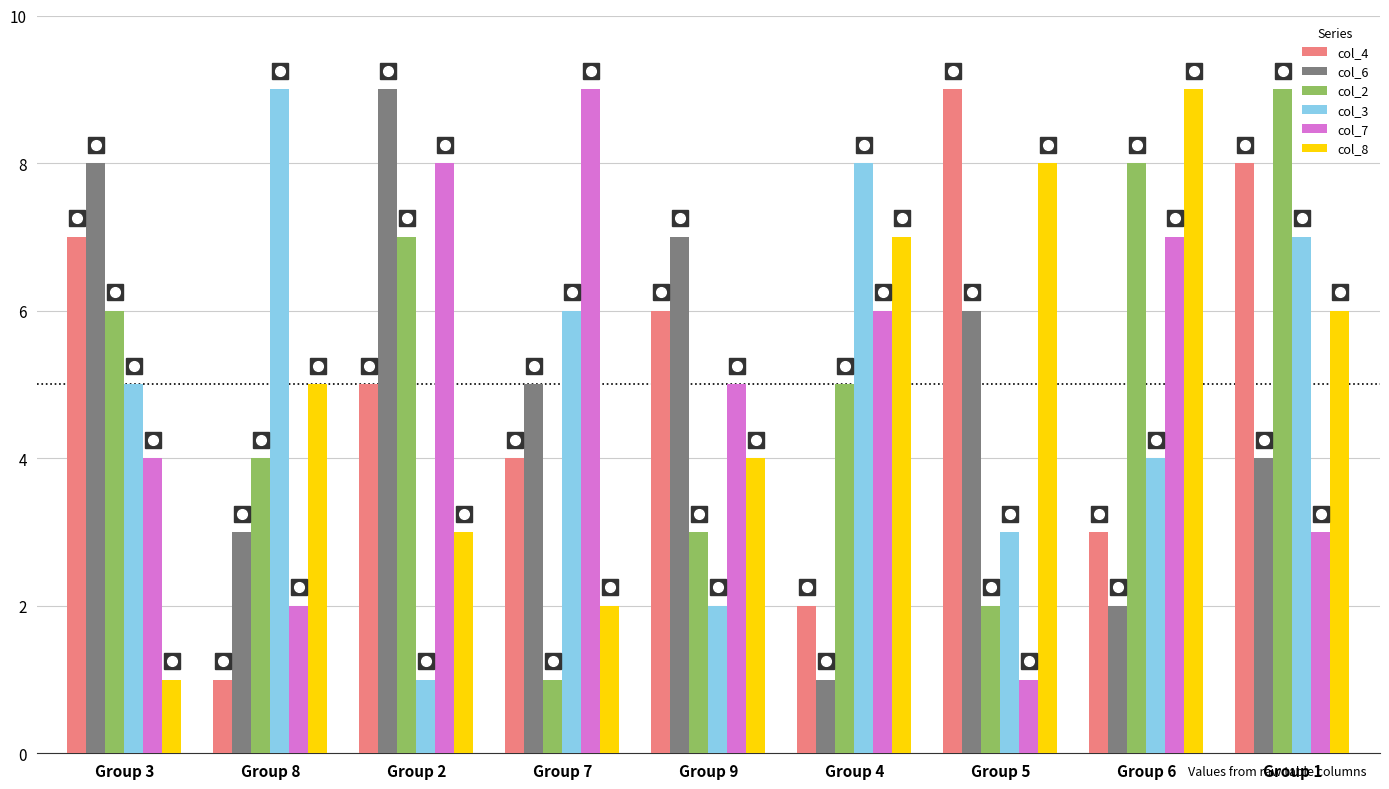

What are all the series names shown in the legend?

col_4, col_6, col_2, col_3, col_7, col_8